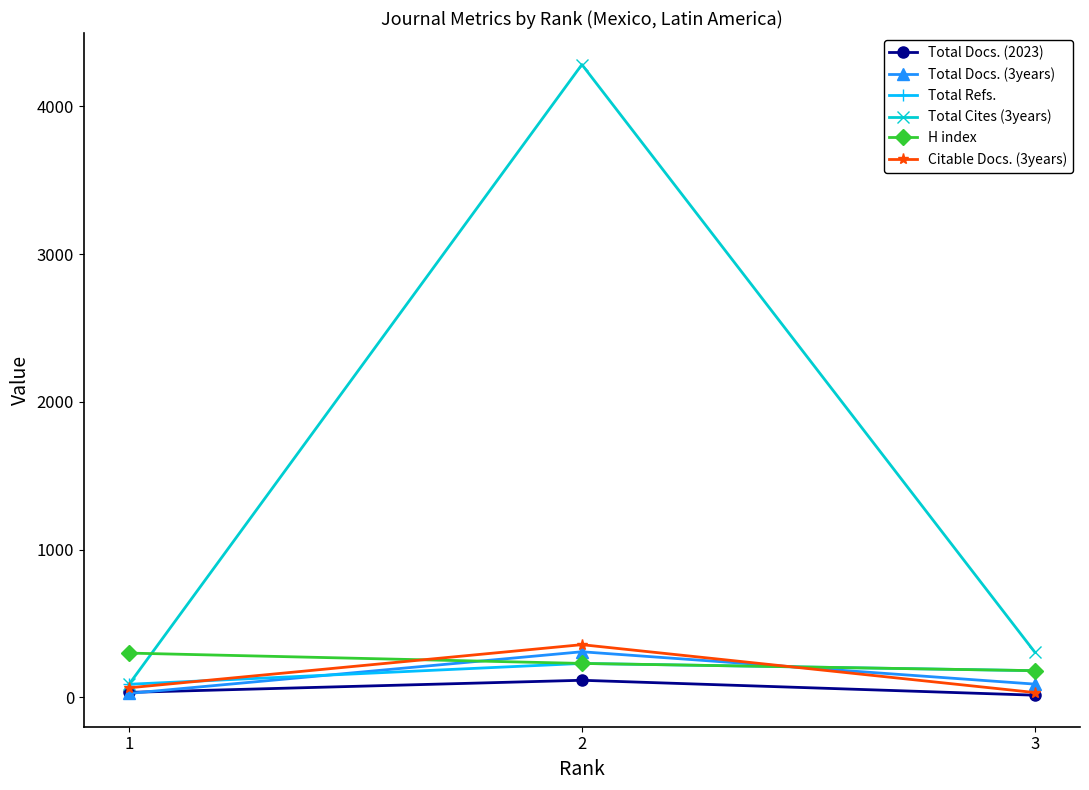

Reading left to right, list all the values displayed in this chart.

Total Docs. (2023): 1=33	2=115	3=14
Total Docs. (3years): 1=26	2=308	3=89
Total Refs.: 1=88	2=229	3=180
Total Cites (3years): 1=88	2=4283	3=306
H index: 1=299	2=229	3=180
Citable Docs. (3years): 1=64	2=356	3=32